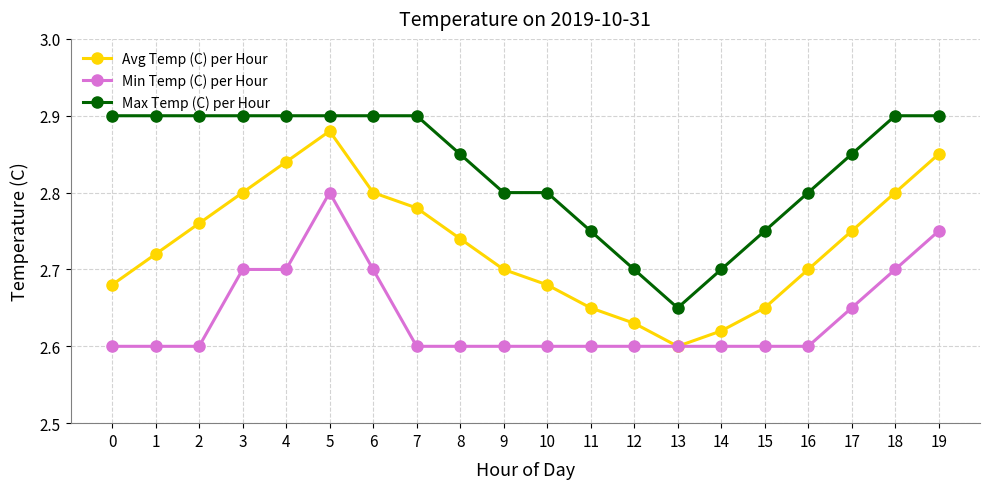

The value of Min Temp (C) per Hour at 19 is 4.7. True or false?

False